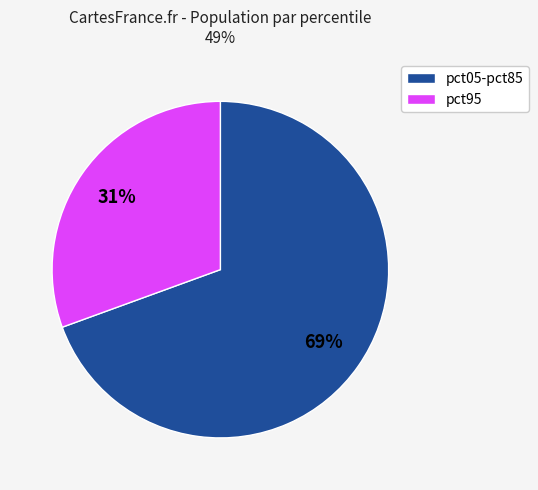

Is it true that pct95 is 36% of the pie?

False